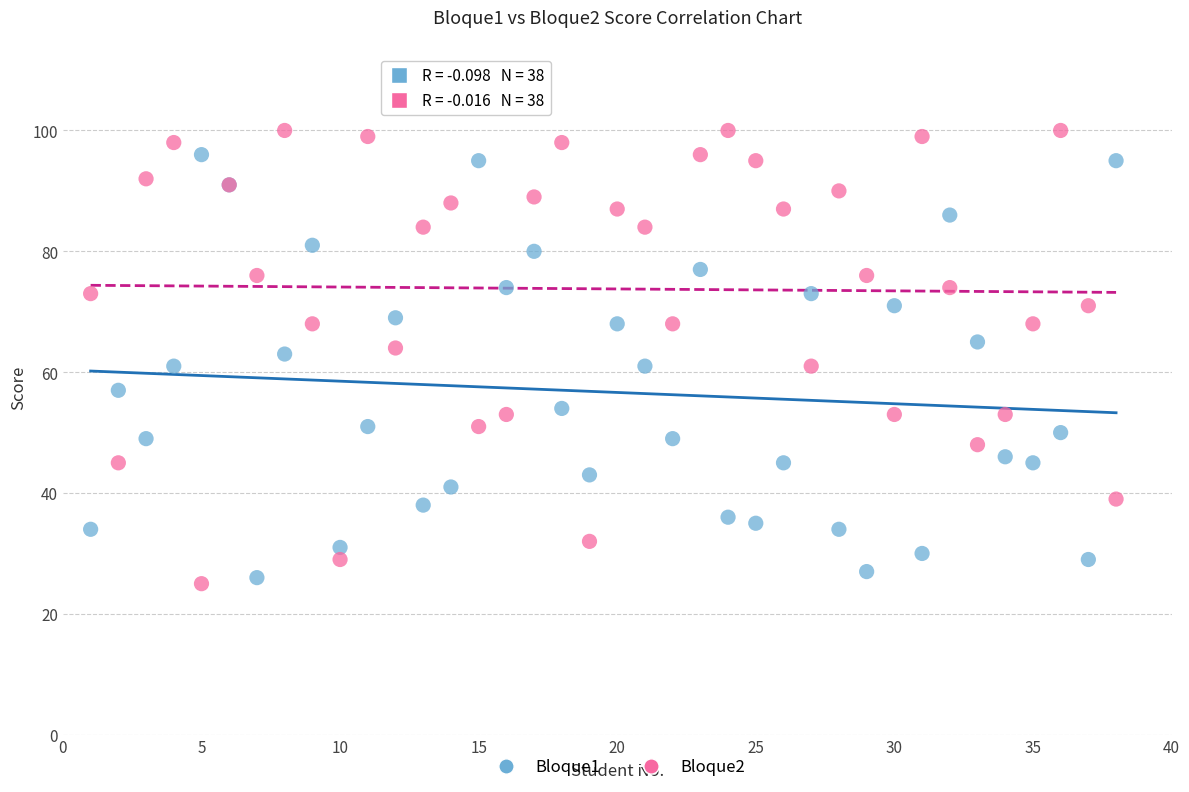

Which series has the largest Y range (max minus min)?

Bloque2